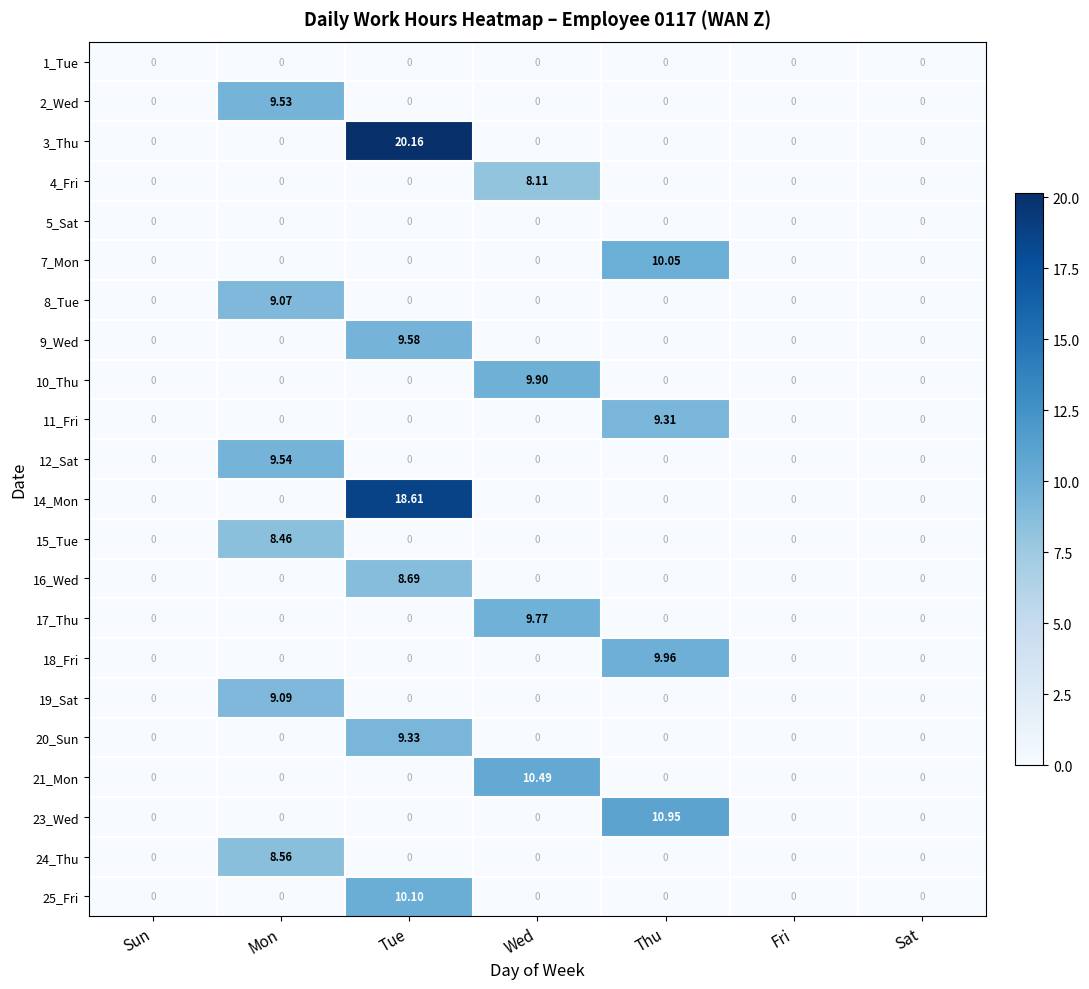

At which category is the sum across all series the highest?

Tue